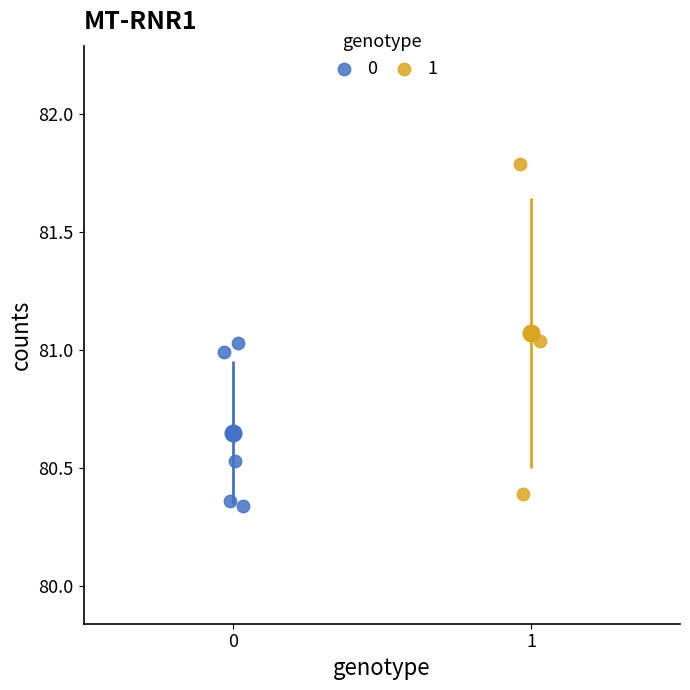

Which series contains the lowest Y value?

0